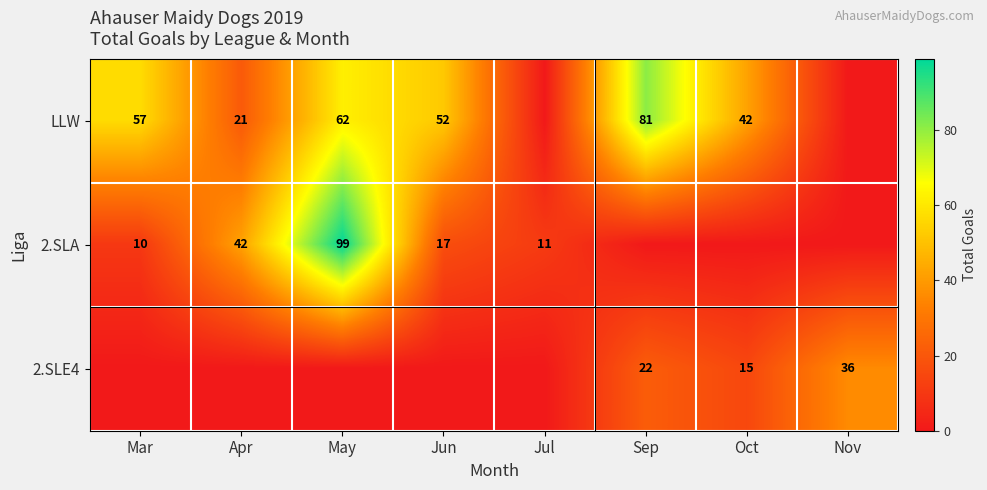

True or false: 2.SLA has a value of 99 at May.

True